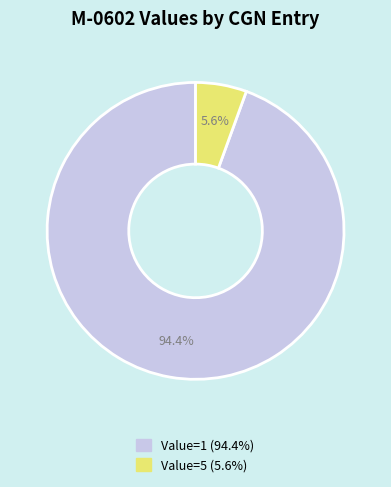

Count the number of slices in the pie.

2